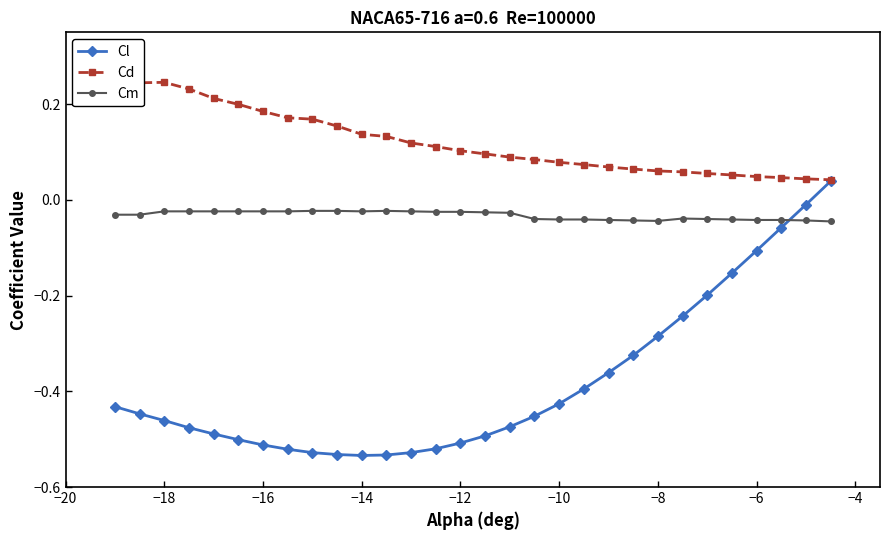

How many data points in Cl are above 0?

1